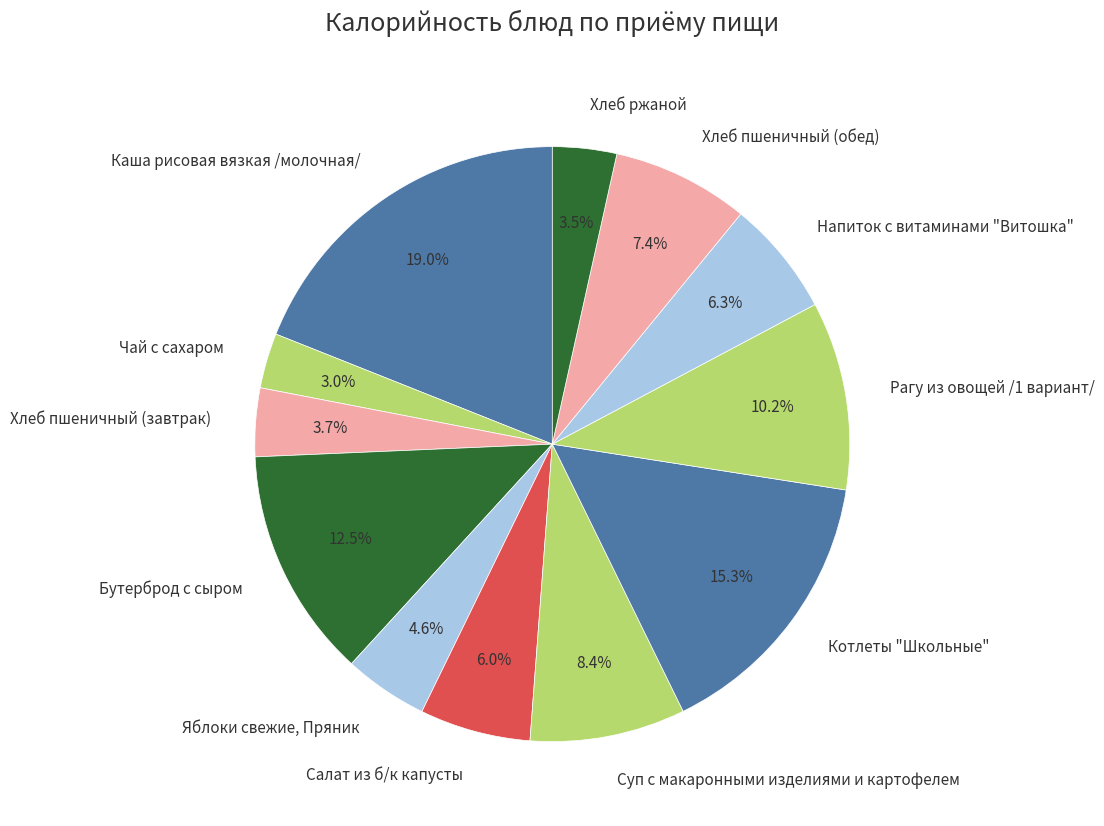

Approximately how many times larger is the value at Котлеты "Школьные" compared to Бутерброд с сыром?

1.2